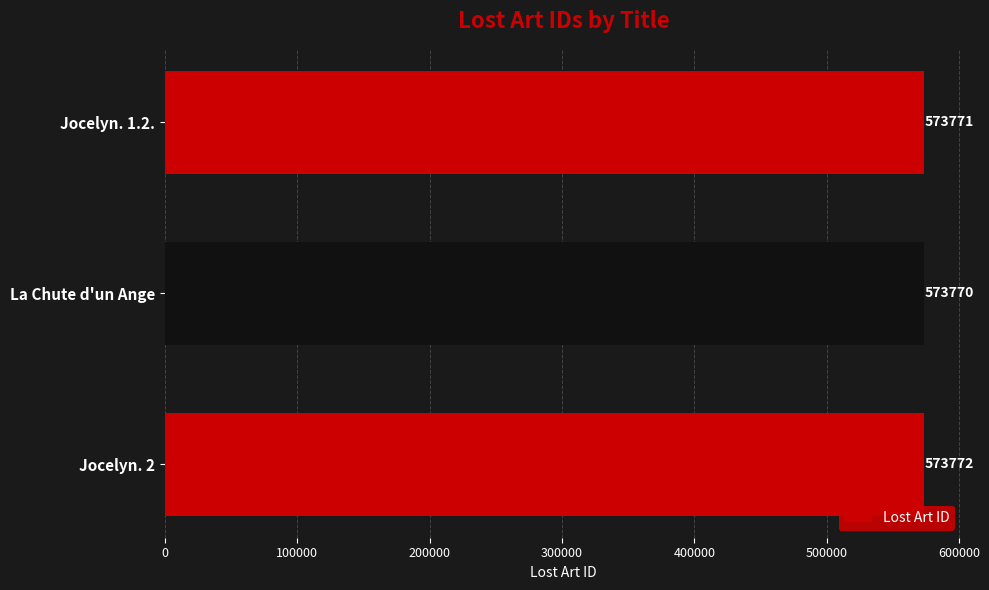

What is the average value?

573771